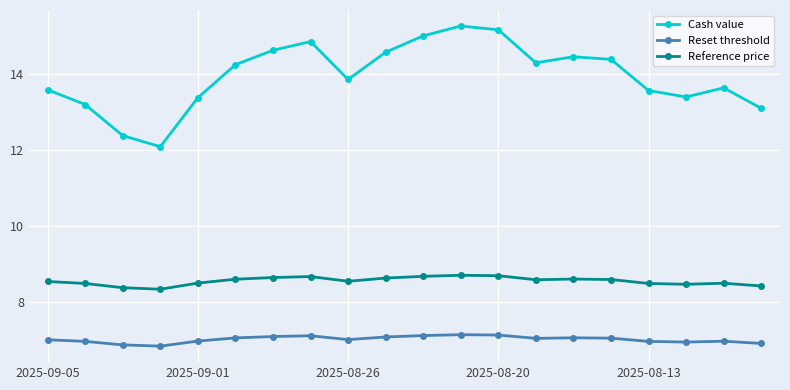

Does the chart have visible grid lines?

Yes